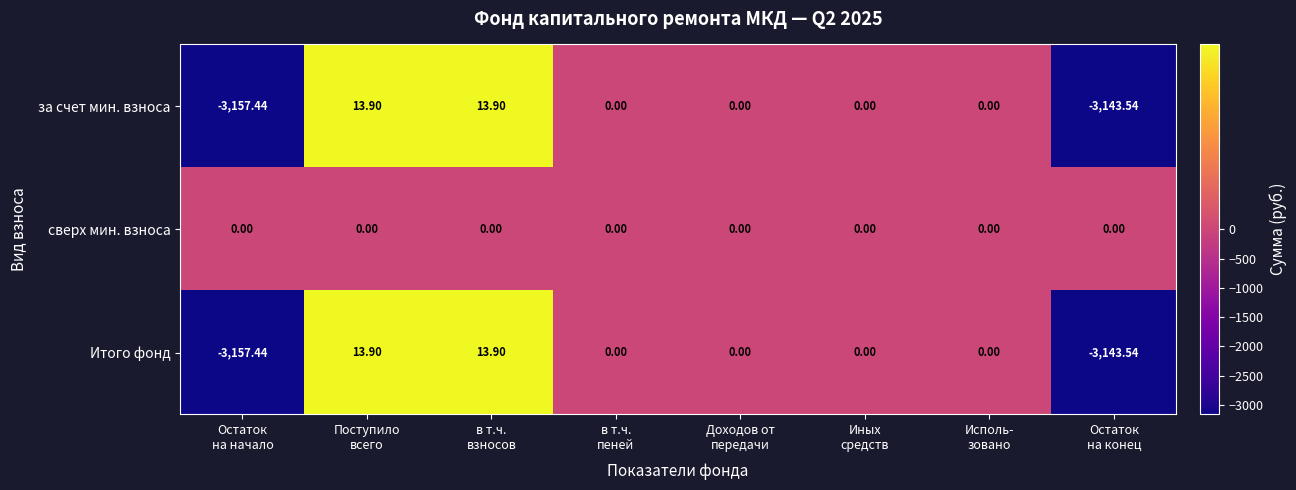

Which series has the largest total across all categories?

сверх мин. взноса